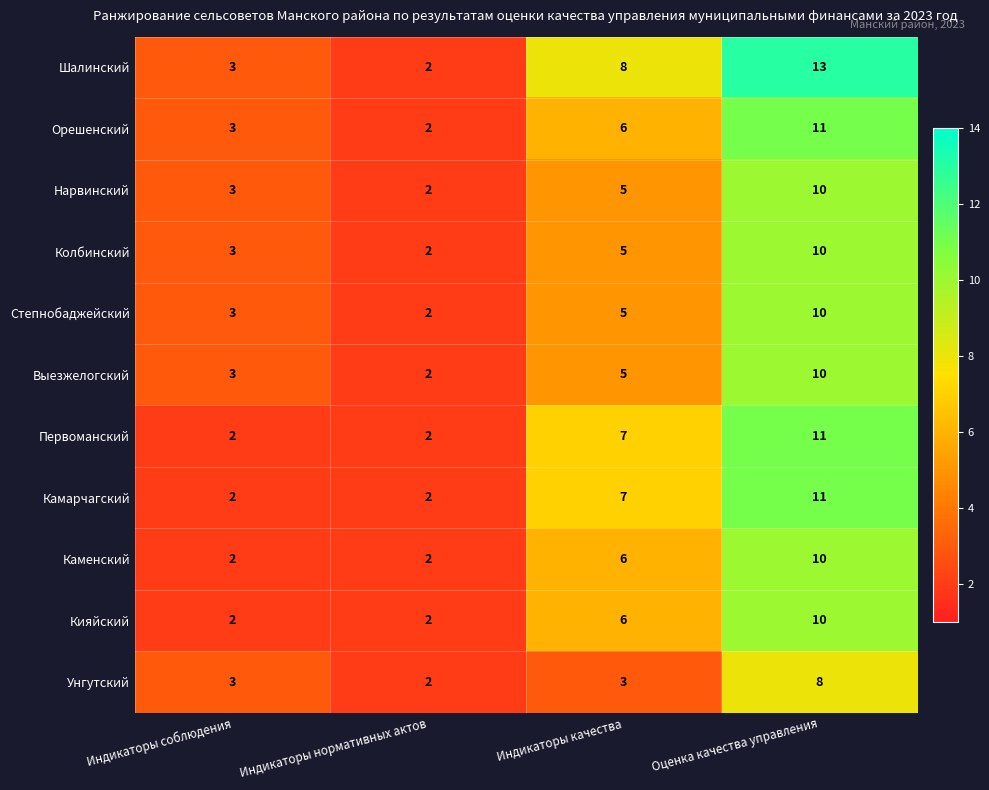

At which label does Выезжелогский reach its minimum?

Индикаторы нормативных актов